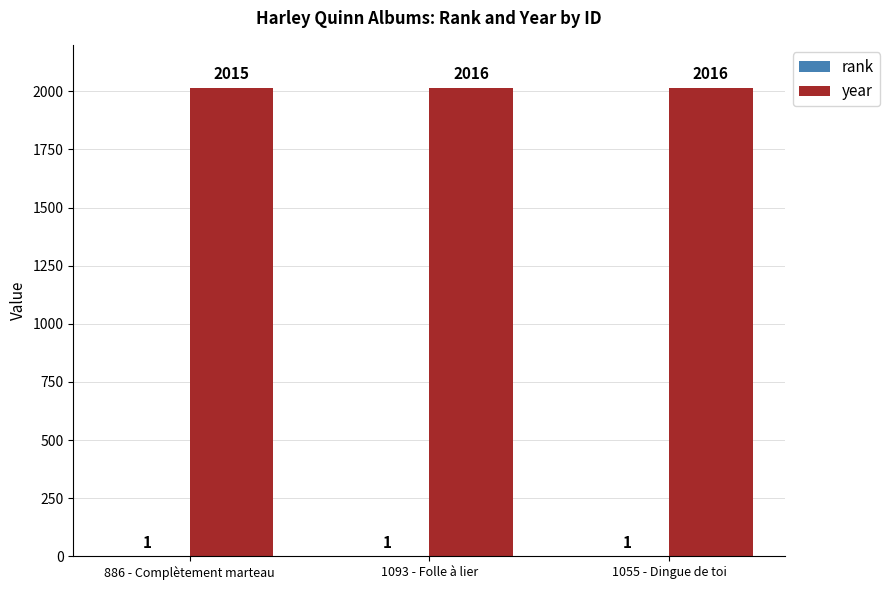

What is the total value across all series at 1055 - Dingue de toi?

2017